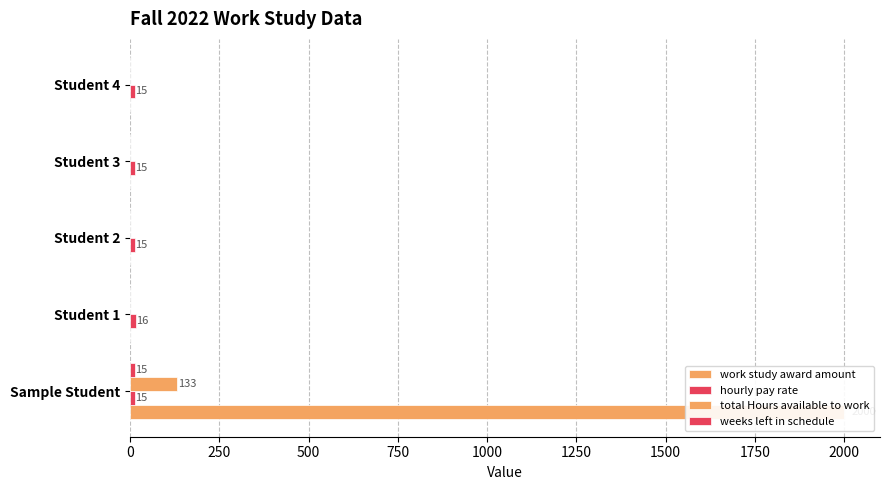

Reading left to right, list all the values displayed in this chart.

work study award amount: 0=2000	250=0	500=0	750=0	1000=0
hourly pay rate: 0=15	250=16	500=15	750=15	1000=15
total Hours available to work: 0=133	250=0	500=0	750=0	1000=0
weeks left in schedule: 0=15	250=0	500=0	750=0	1000=0